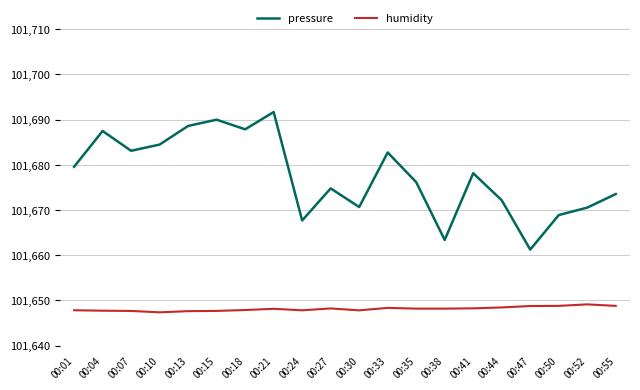

True or false: humidity and pressure intersect in this chart.

False